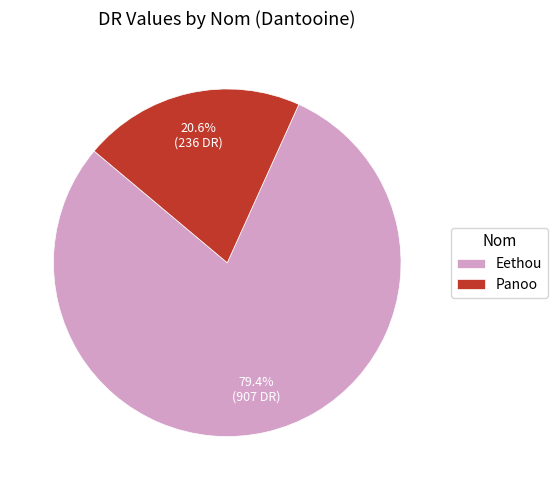

Is it true that Panoo is 21% of the pie?

True